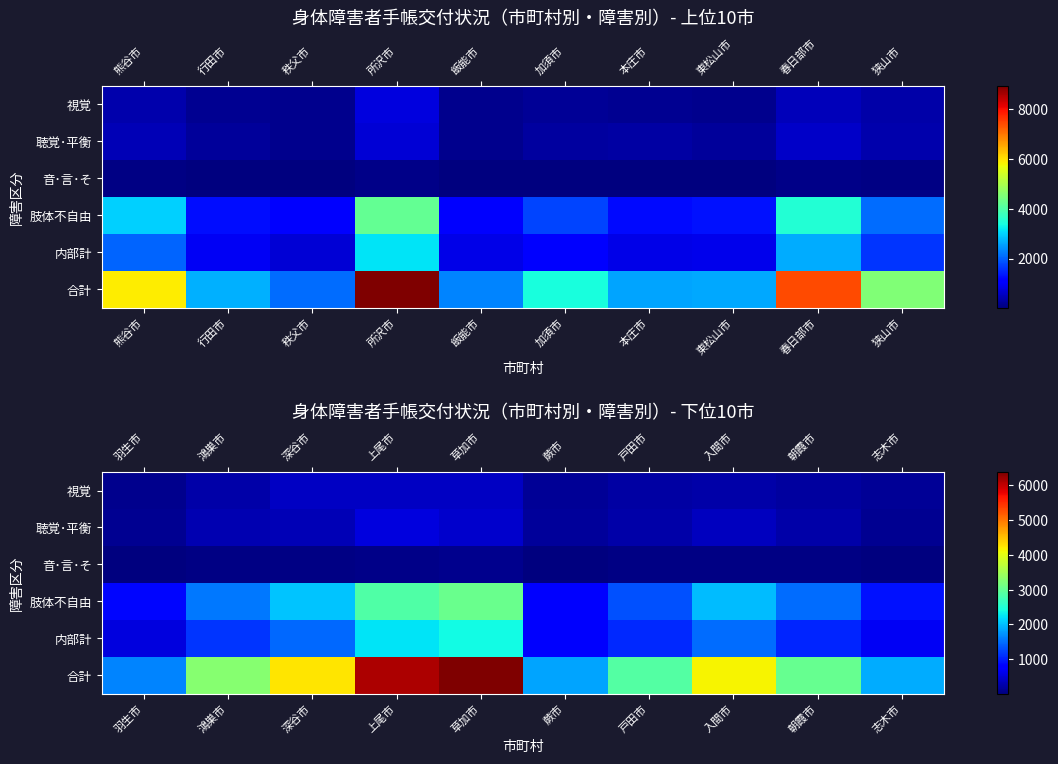

Which has a higher value, 加須市 or 狭山市?

狭山市